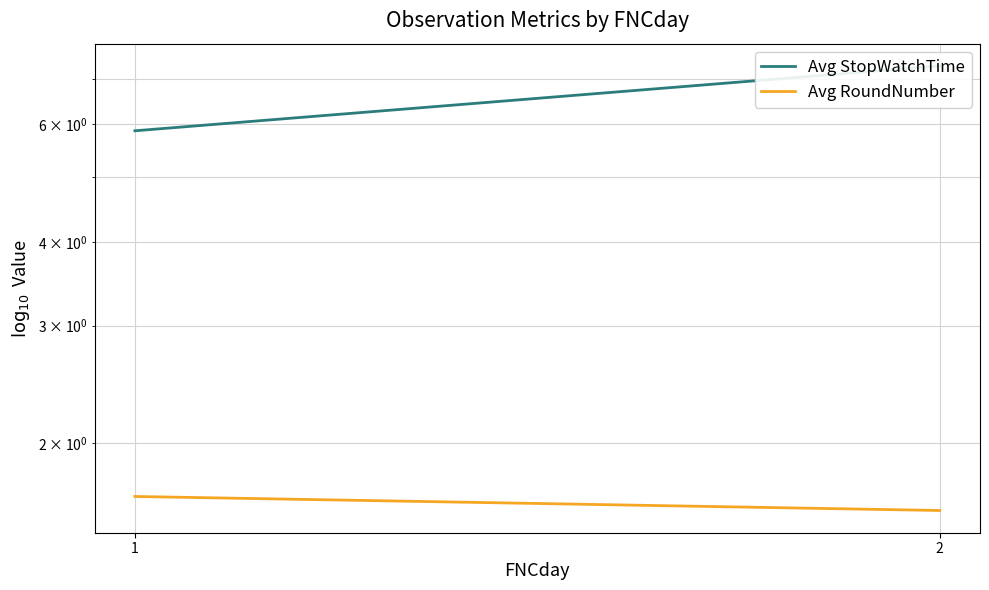

What is the smallest value displayed?

1.6